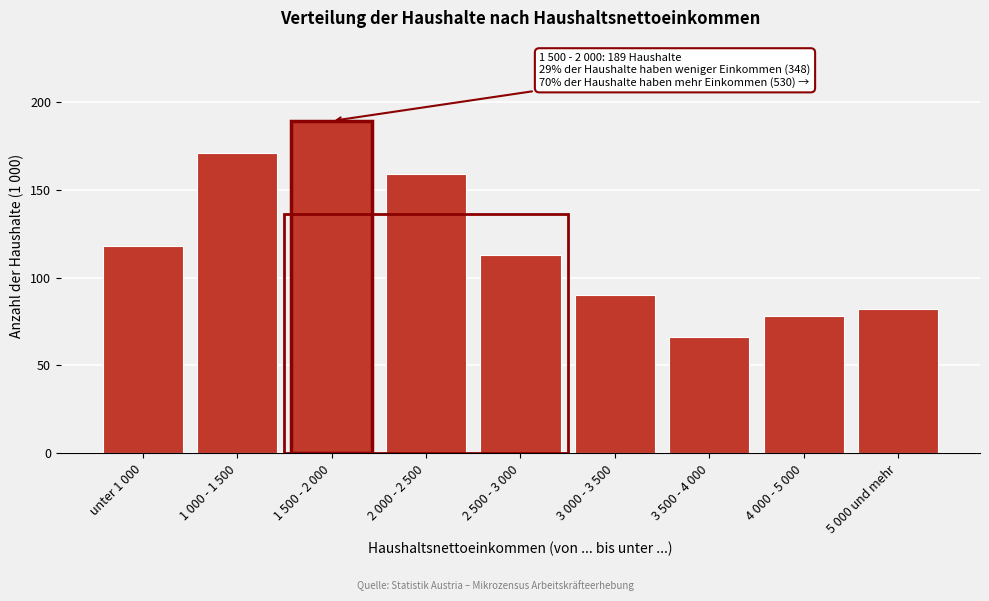

Reading left to right, list all the values displayed in this chart.

118	171	189	159	113	90	66	78	82